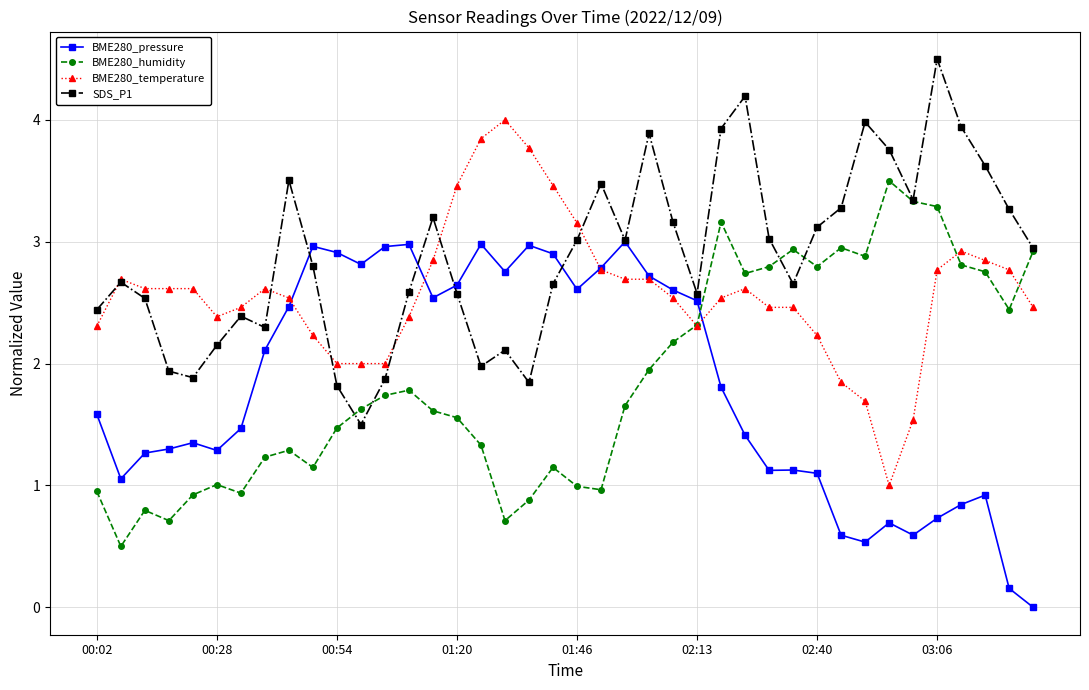

What is the lowest value of the BME280_temperature series?

1.0